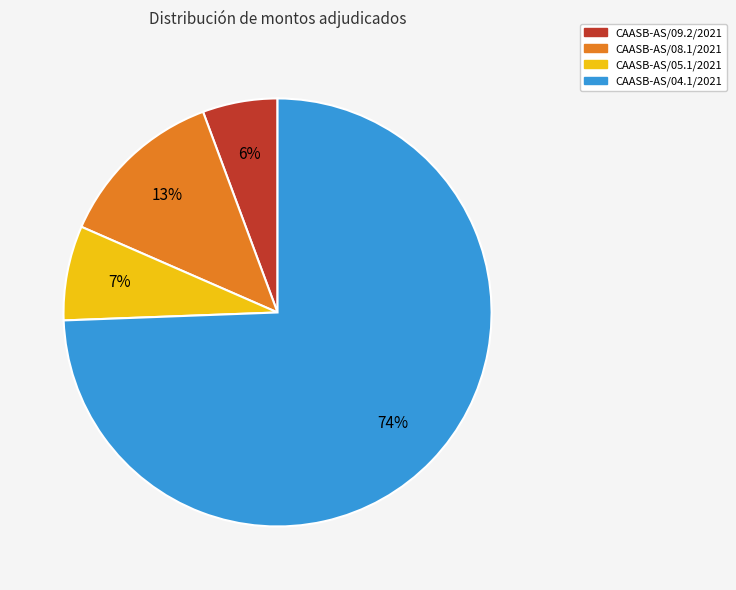

To the nearest percent, what percentage of the pie is CAASB-AS/08.1/2021?

13%